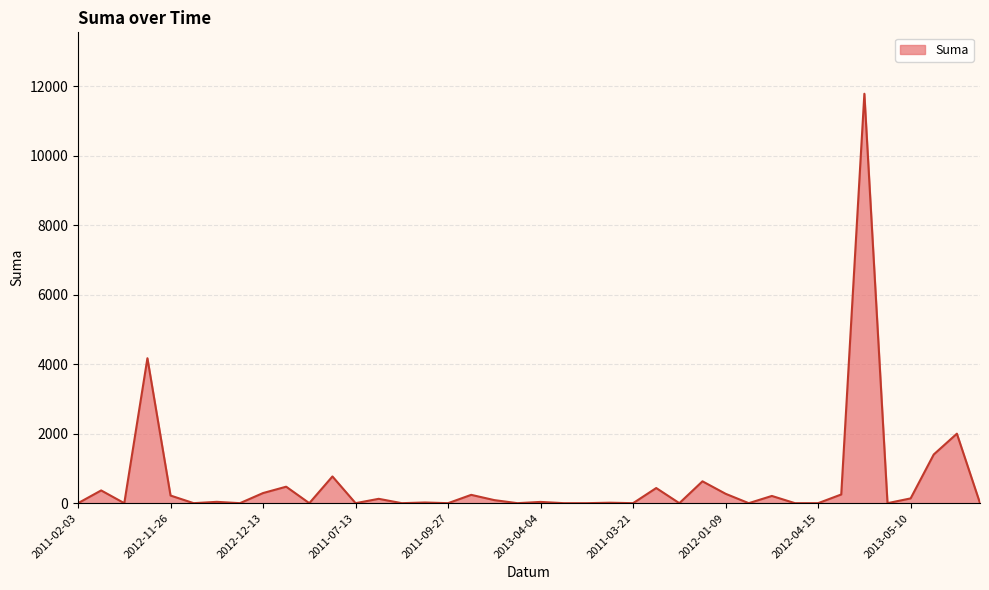

What is the difference between the maximum and minimum values?

11784.0